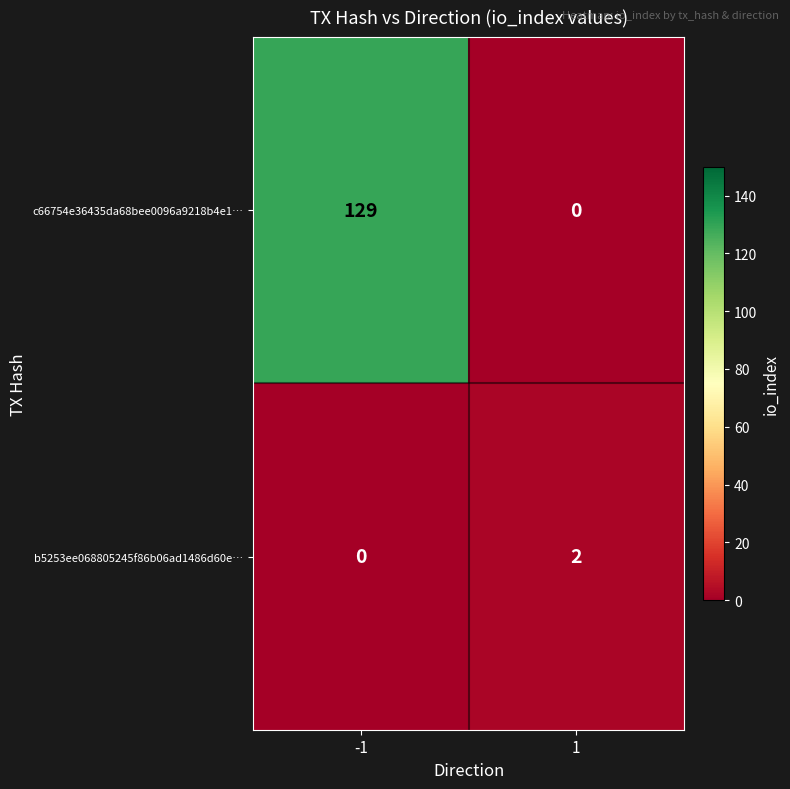

What is the difference between the highest and lowest values at -1?

129